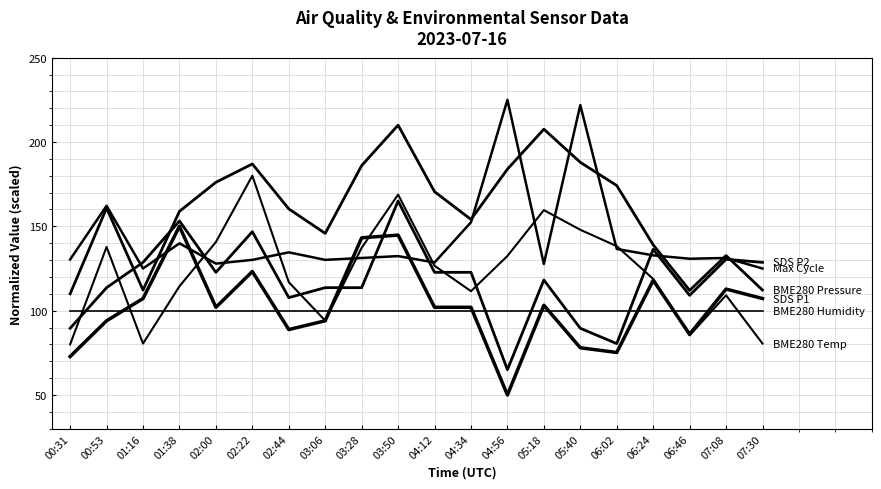

Reading left to right, extract all data points from this chart.

SDS P1: 72.8	94.0	107.2	150.0	102.0	123.2	88.8	94.0	143.2	144.8	102.0	102.0	50.0	103.2	78.0	75.2	118.0	86.0	112.8	107.2
SDS P2: 89.5	113.6	128.6	153.2	122.7	146.8	107.7	113.6	113.6	165.0	122.7	122.7	65.0	118.2	89.5	80.5	136.4	109.1	130.5	128.6
BME280 Temp: 80.0	137.8	80.5	114.5	140.7	180.0	116.9	94.1	137.3	168.8	126.6	111.6	132.4	159.6	148.0	138.3	118.8	85.3	109.1	80.5
BME280 Humidity: 100.0	100.0	100.0	100.0	100.0	100.0	100.0	100.0	100.0	100.0	100.0	100.0	100.0	100.0	100.0	100.0	100.0	100.0	100.0	100.0
BME280 Pressure: 110.0	160.8	112.2	158.9	176.1	187.0	160.3	145.8	186.0	210.0	170.5	154.1	183.9	207.6	188.0	174.2	139.0	112.0	132.7	112.2
Max Cycle: 130.3	162.2	125.0	139.9	127.9	130.1	134.6	130.1	131.2	132.3	128.6	152.4	225.0	127.7	221.9	136.6	132.8	130.8	131.2	125.0